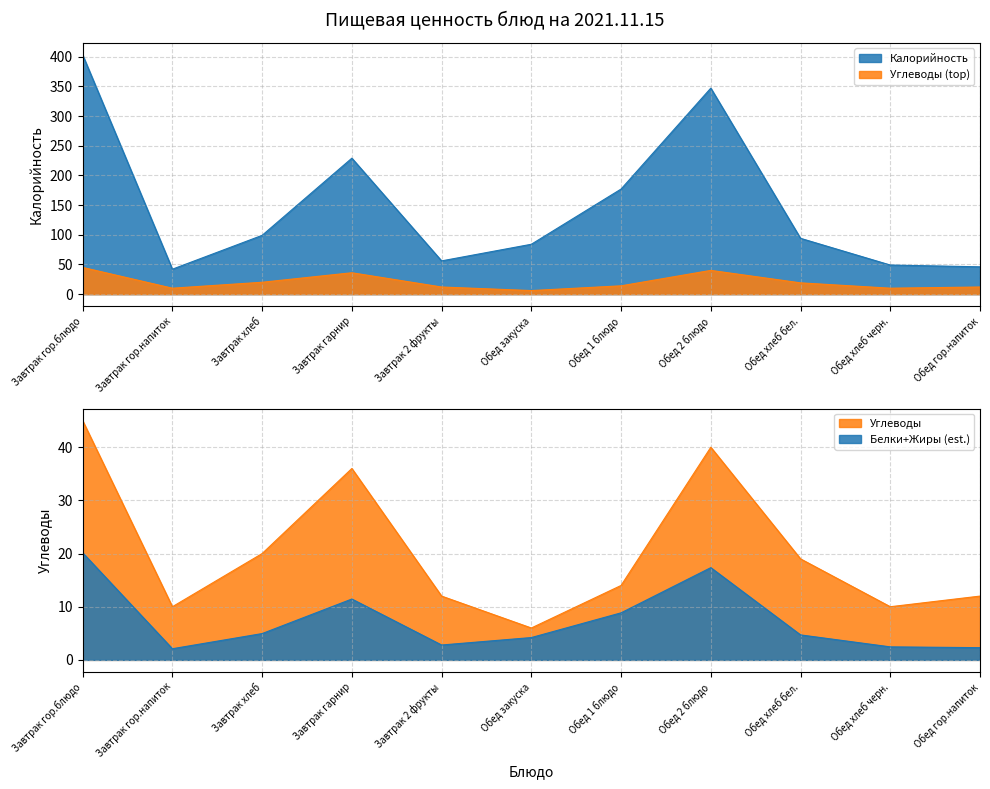

True or false: Калорийность and Углеводы intersect in this chart.

False